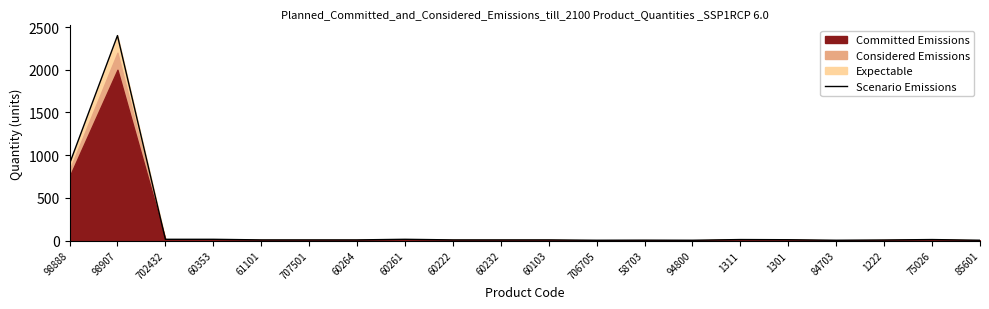

At which category does the data reach its first local peak?

98907